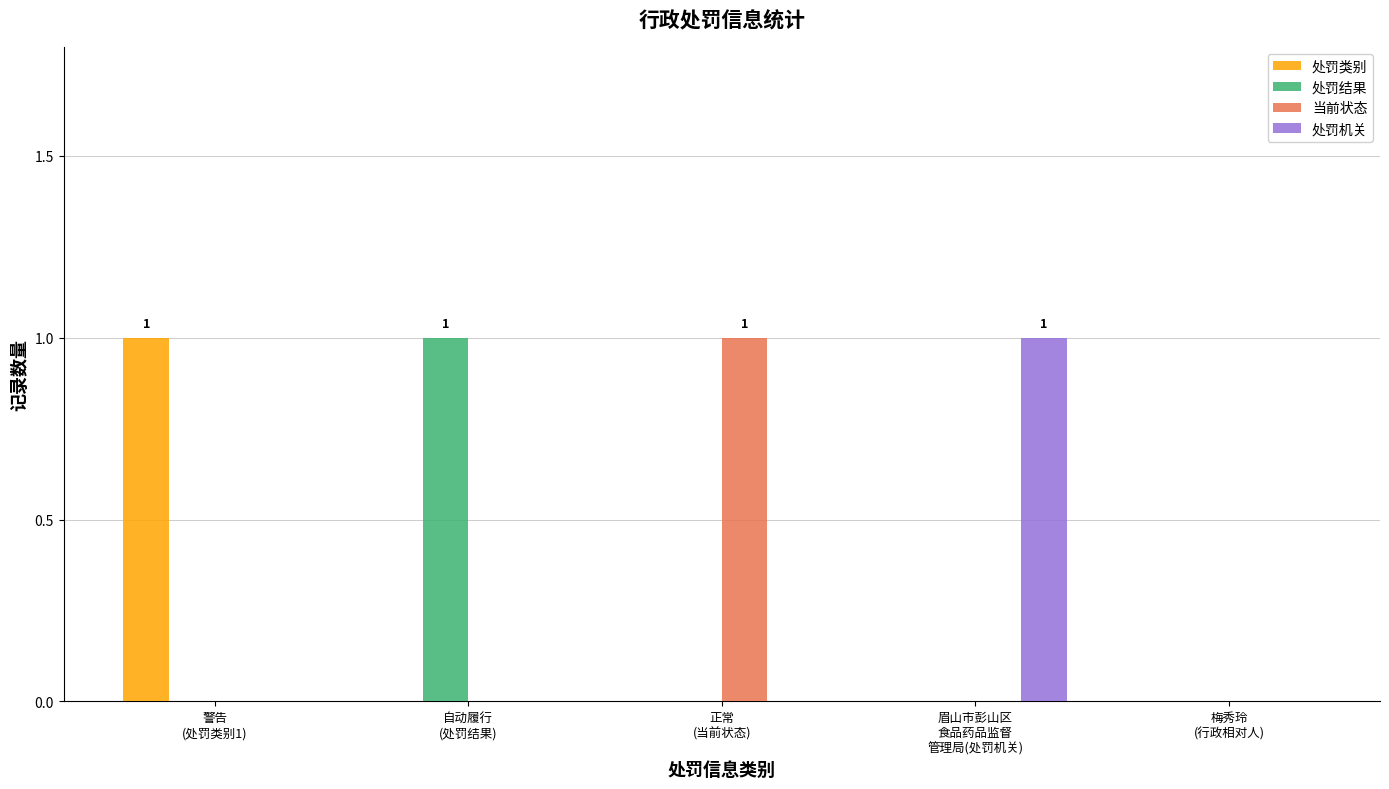

Reading left to right, transcribe all the data shown in this chart.

处罚类别: 1	0	0	0	0
处罚结果: 0	1	0	0	0
当前状态: 0	0	1	0	0
处罚机关: 0	0	0	1	0